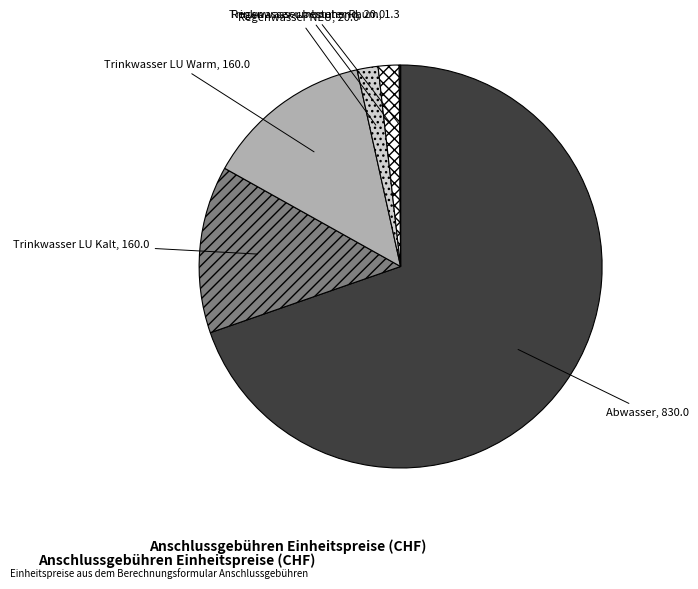

Is there any slice that represents more than half of the pie?

Yes